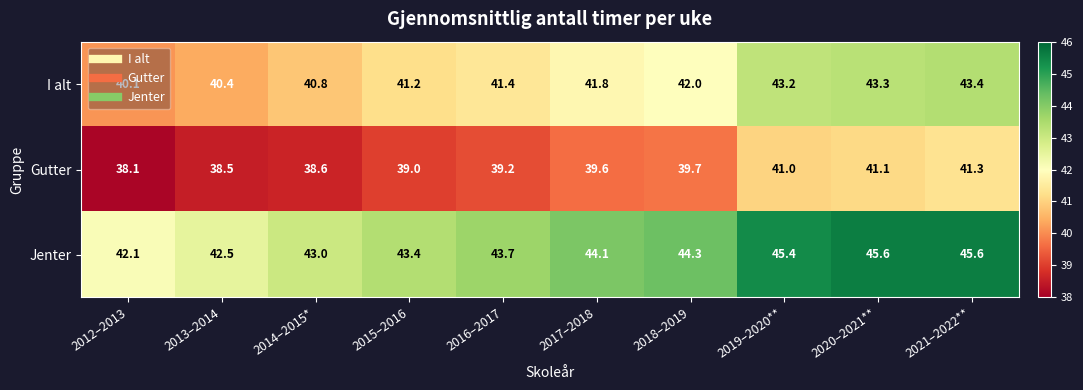

Which series has the widest spread of values?

Jenter